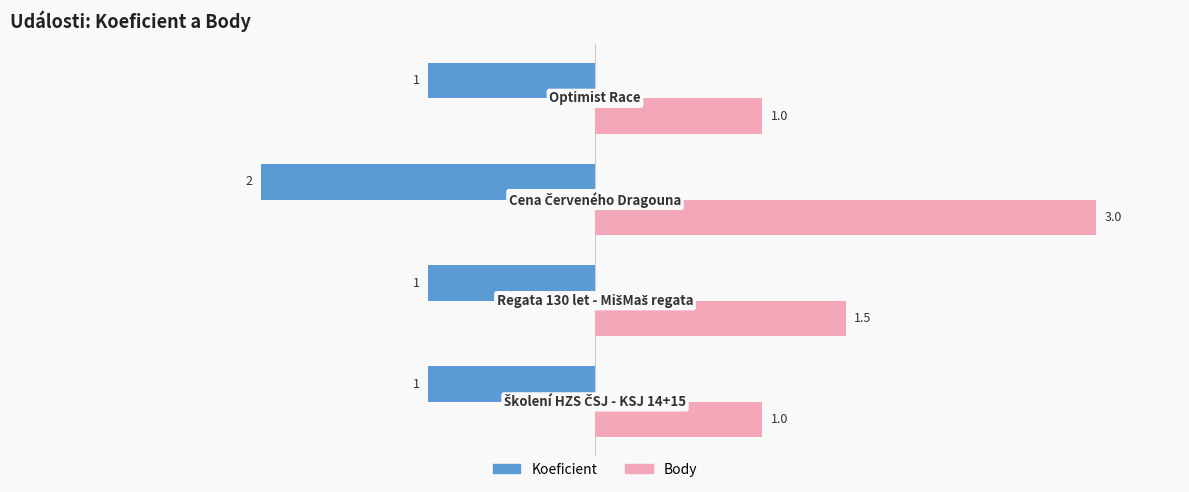

Which series has the largest total across all categories?

Body